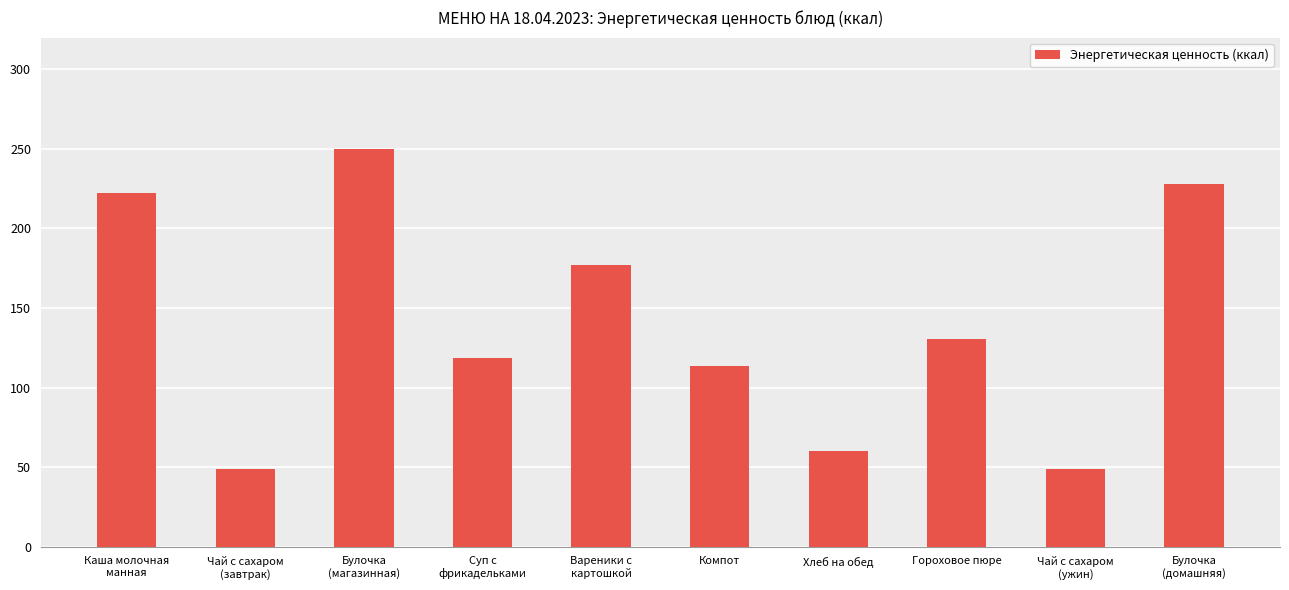

How many data points are less than 130?

5